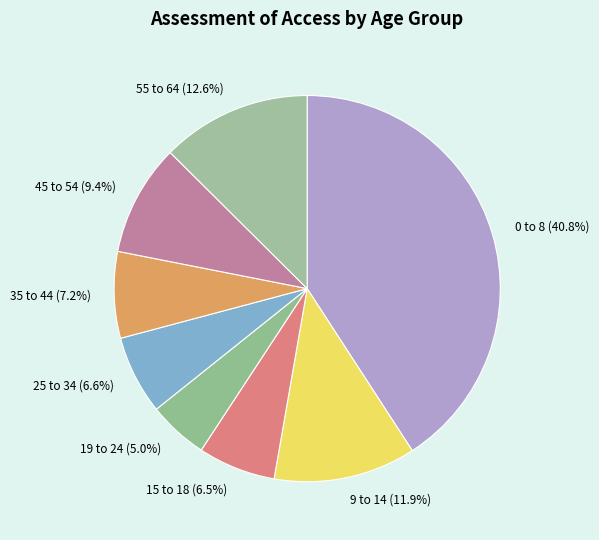

To the nearest percent, what is the difference between the 9 to 14 and 15 to 18 slice percentages?

5%